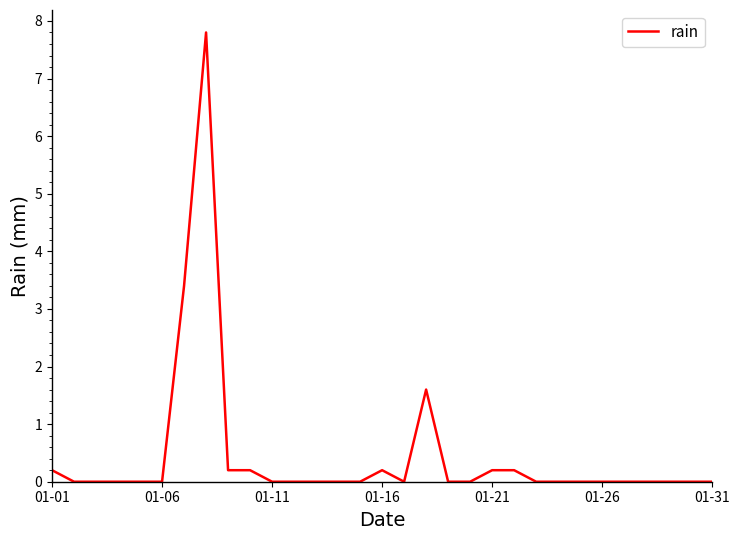

What is the difference between the maximum and minimum values?

7.8